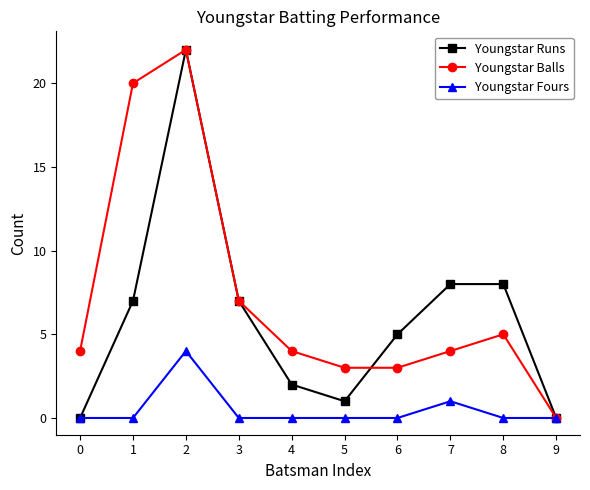

Count the number of categories in the chart.

10